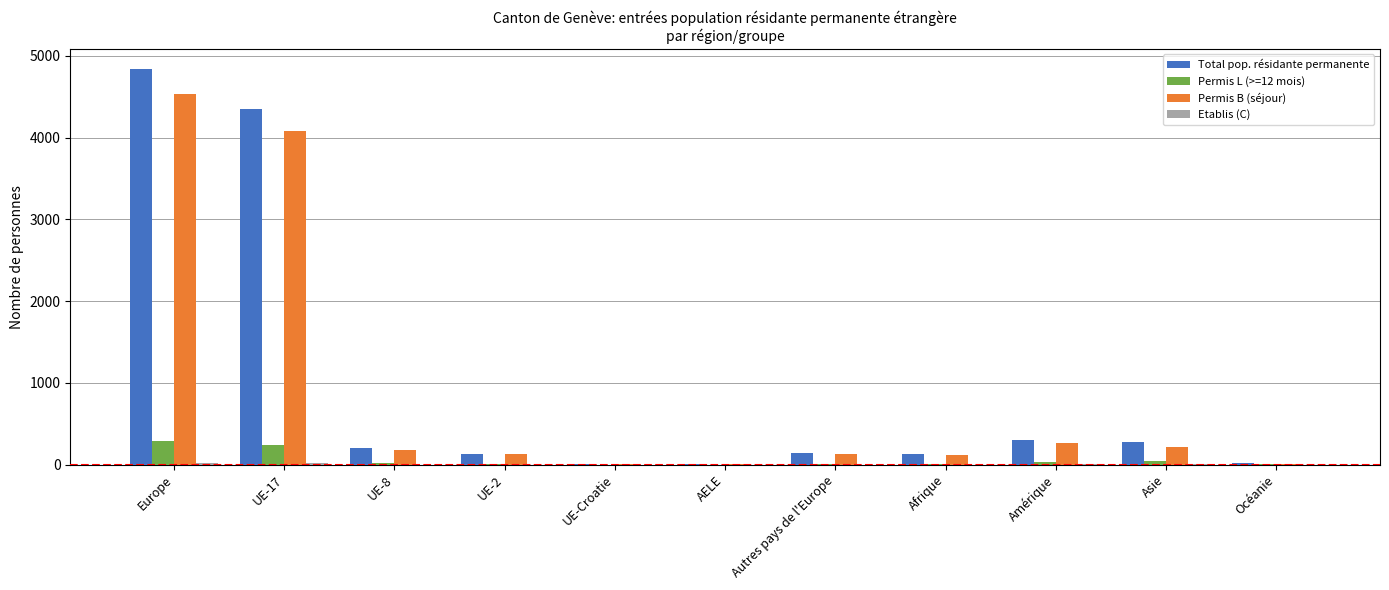

Does the chart contain stacked bars?

No